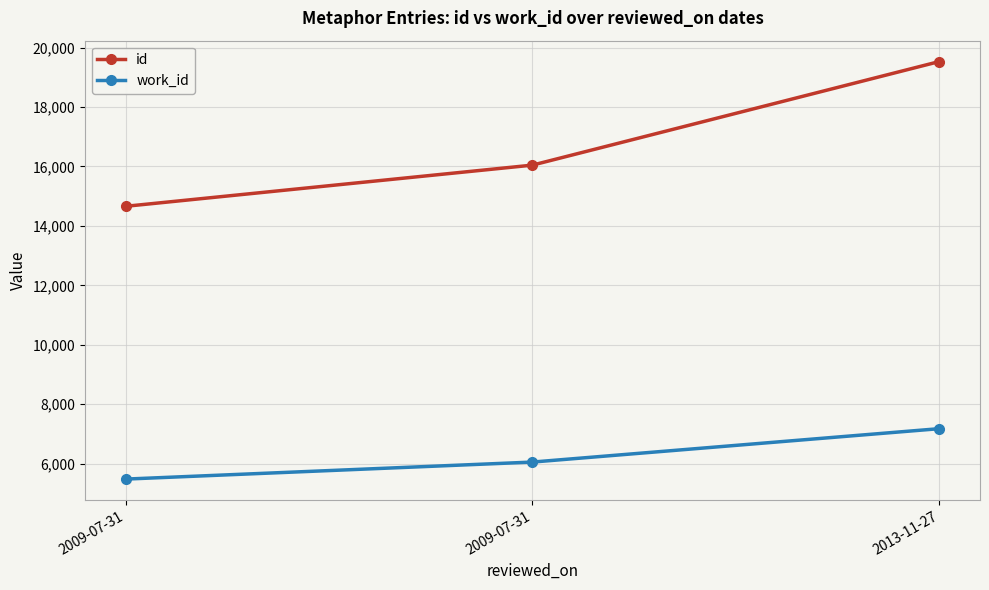

Reading right to left, list all the values displayed in this chart.

id: 19530	16045	14659
work_id: 7177	6053	5480